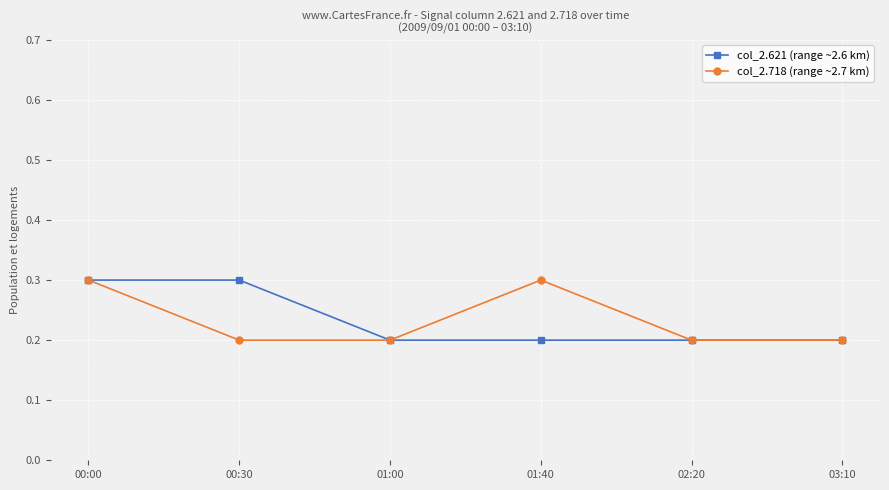

What is the value of the col_2.621 (range ~2.6 km) point at the 2nd from the left?

0.3